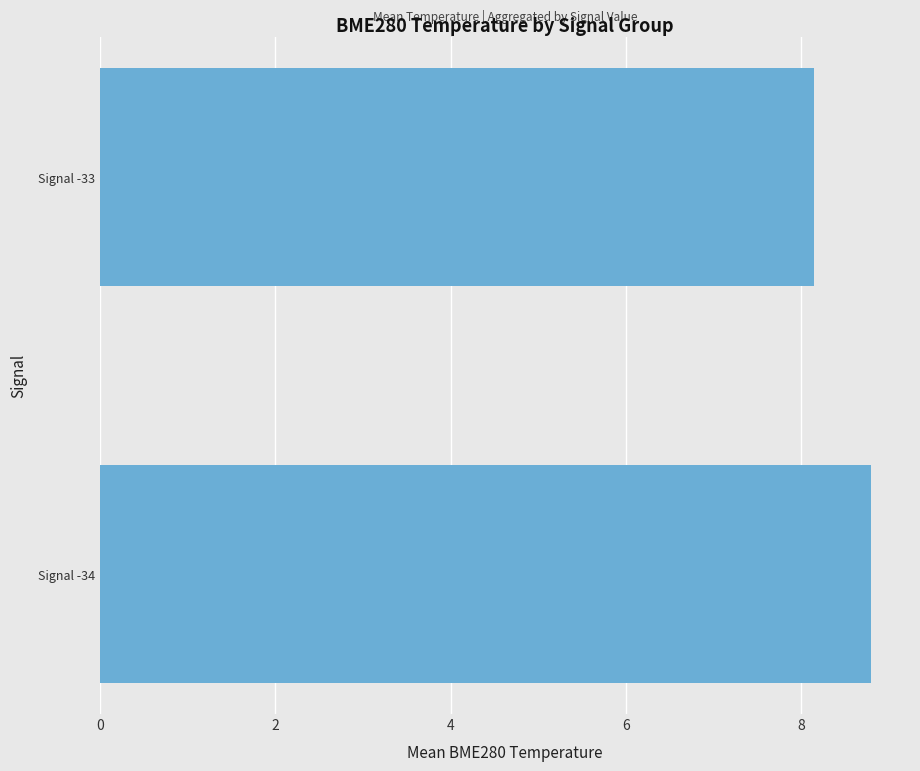

Rank the categories by value from highest to lowest.

Signal -34, Signal -33